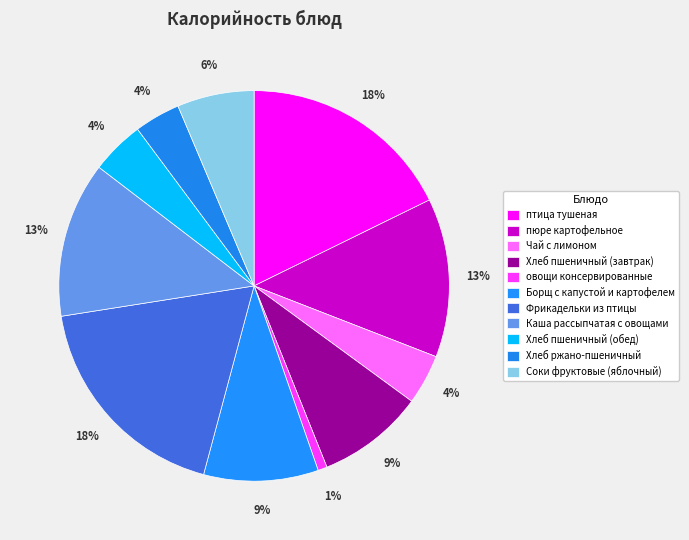

Between Хлеб ржано-пшеничный and птица тушеная, which is larger?

птица тушеная